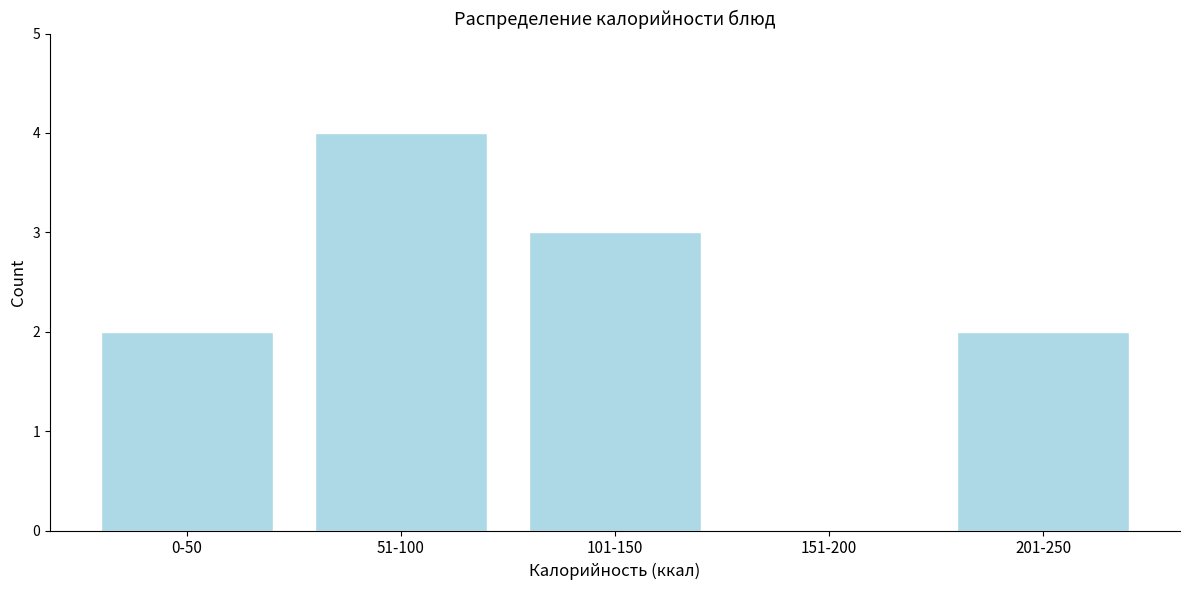

Reading left to right, list all the values displayed in this chart.

0-50=2	51-100=4	101-150=3	151-200=0	201-250=2